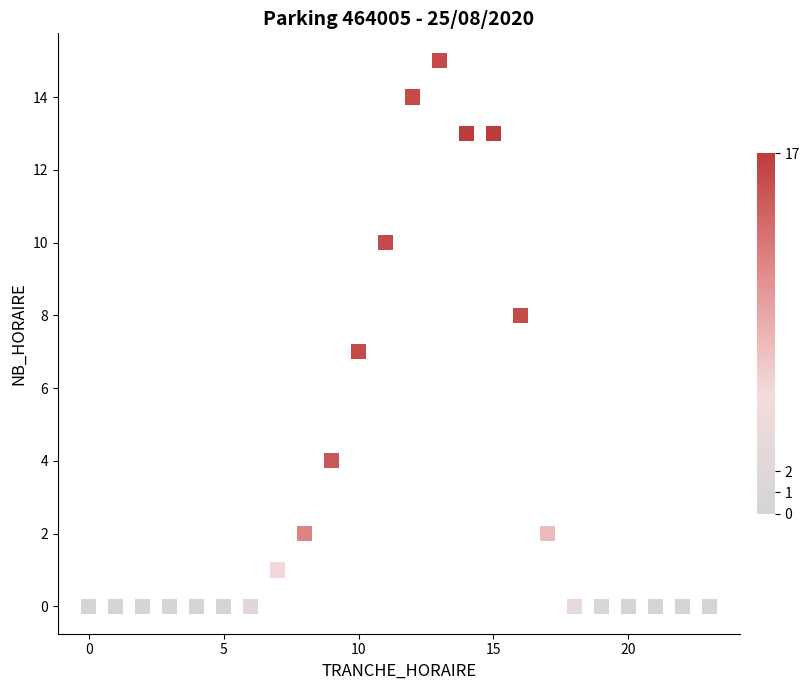

What is the range of Y values (max minus min)?

15